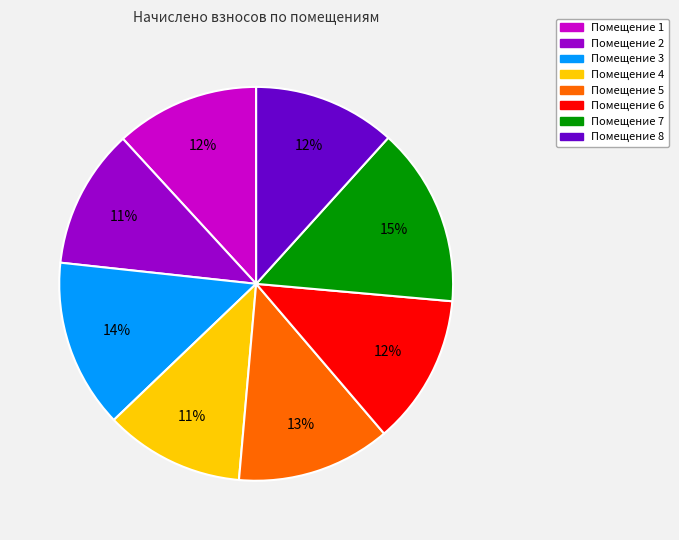

Is there a majority slice in this chart?

No